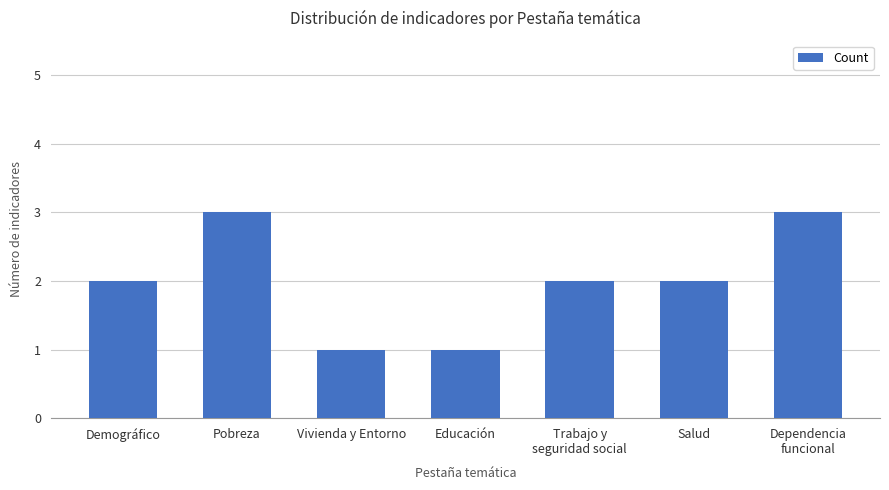

Read the value at Demográfico.

2